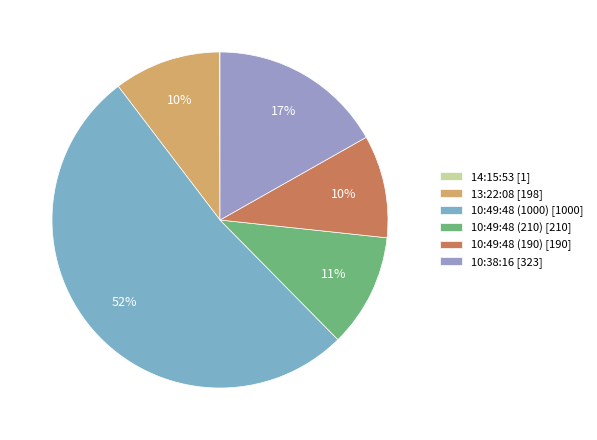

To the nearest percent, what portion does 10:49:48 (1000) represent?

52%